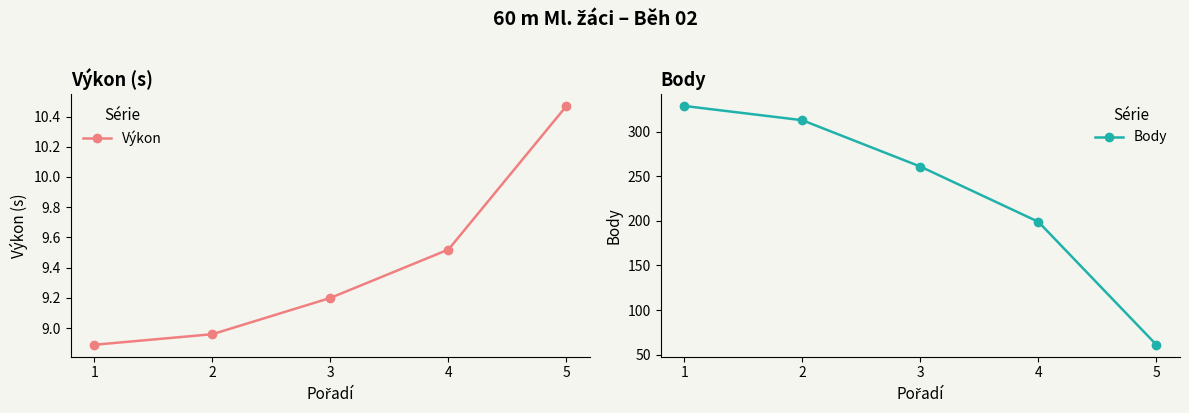

Is the value of Výkon at 4 greater than the value of Body at 1?

No